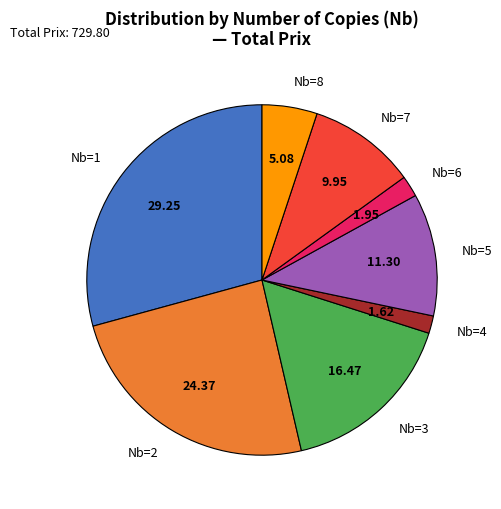

Does Nb=1 account for over 50% of the chart?

No